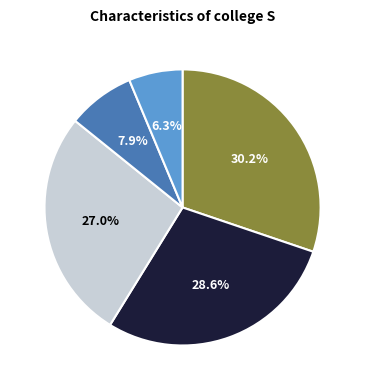

Is there any slice that represents more than half of the pie?

No